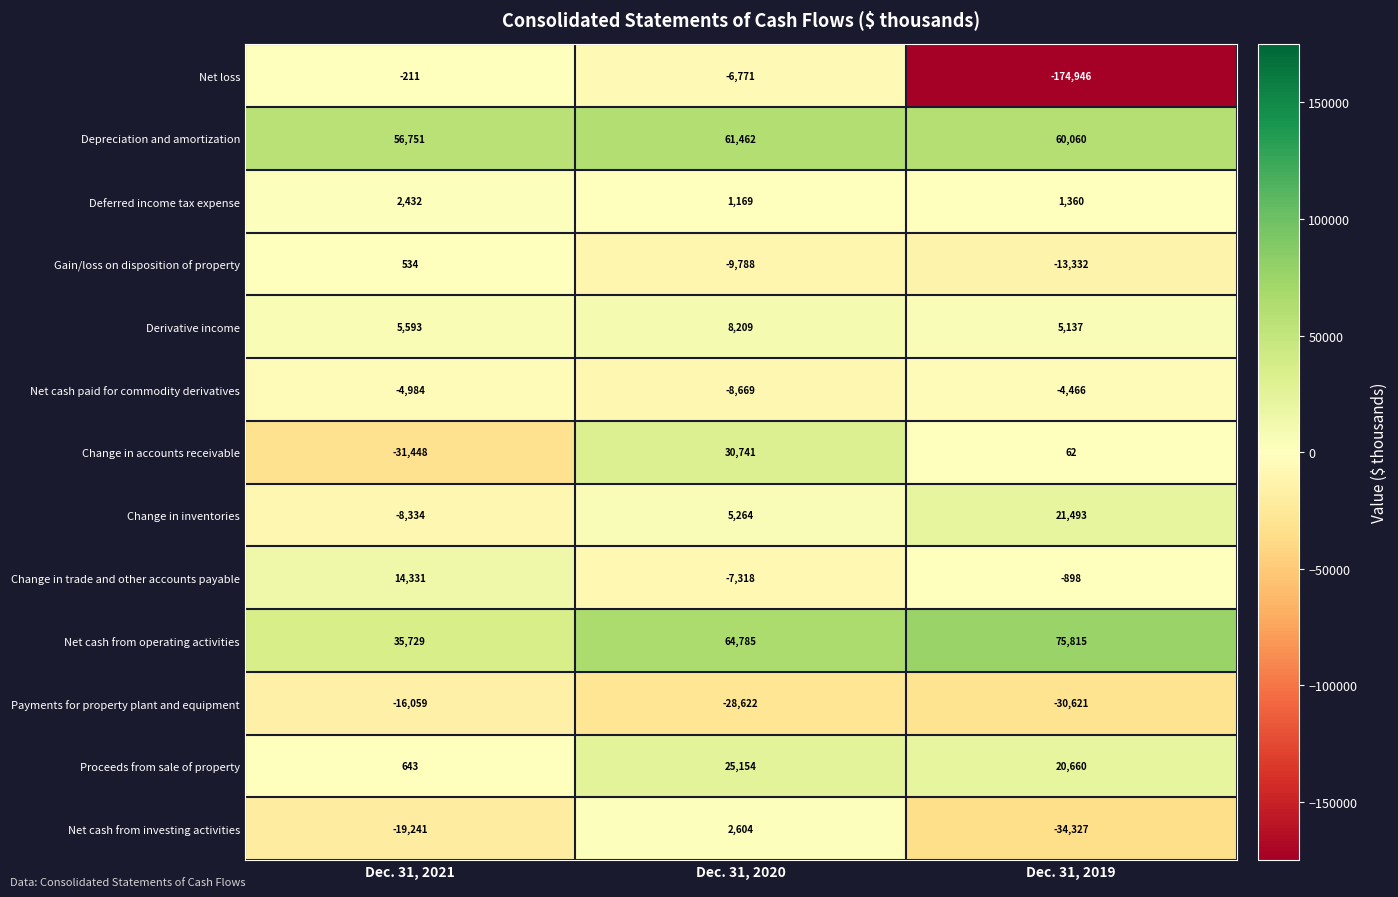

What is the spread (max minus min) of values at Dec. 31, 2019?

250761